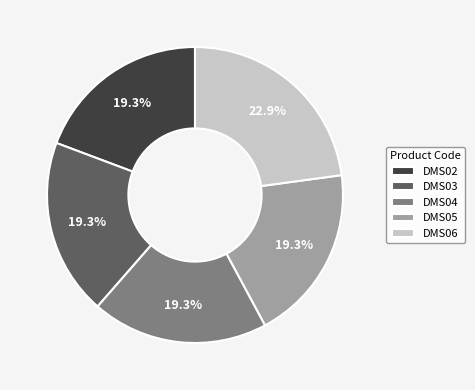

How many slices are in this pie chart?

5